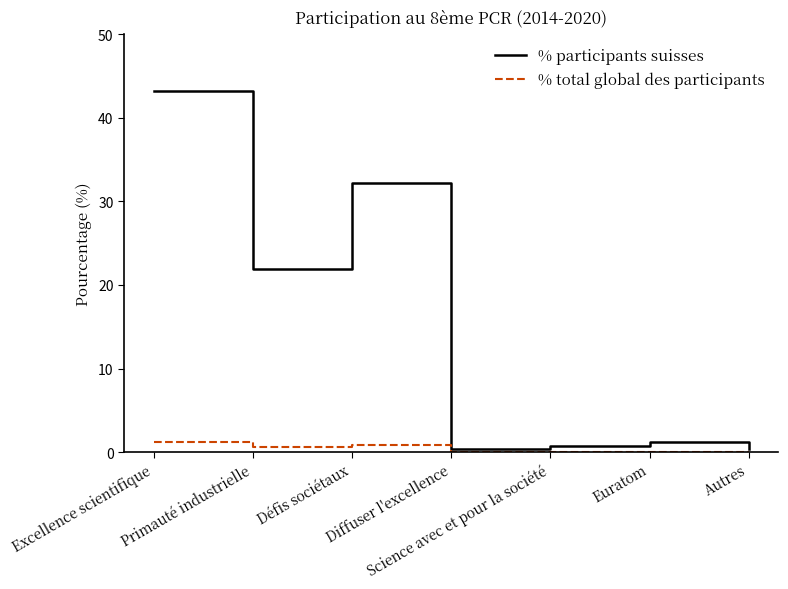

What is the total value across all series at Autres?

0.4